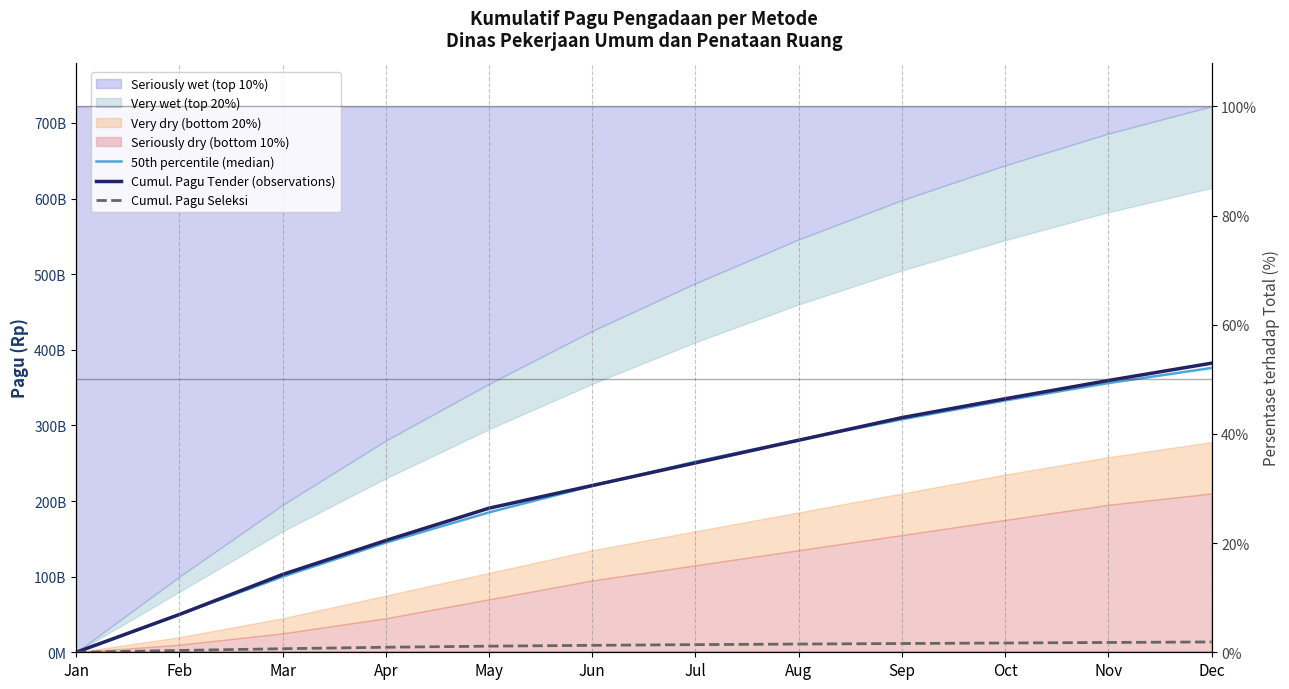

What is the value of the Cumul. Pagu Tender (observations) point at the 4th from the left?

147850000000